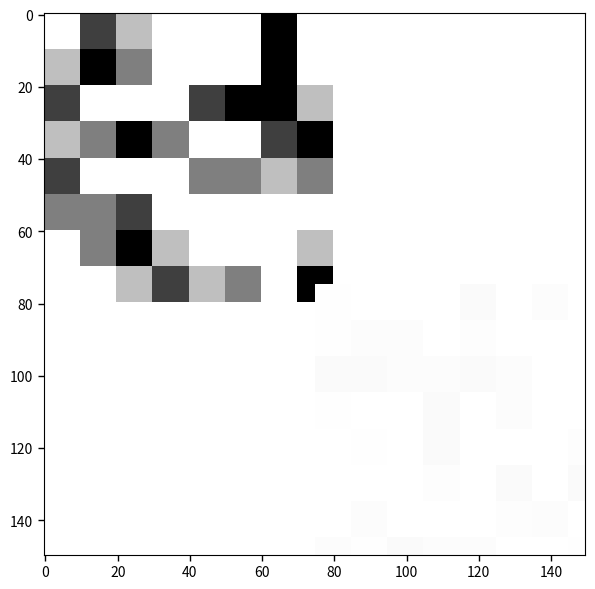

What is the greatest value displayed?

732